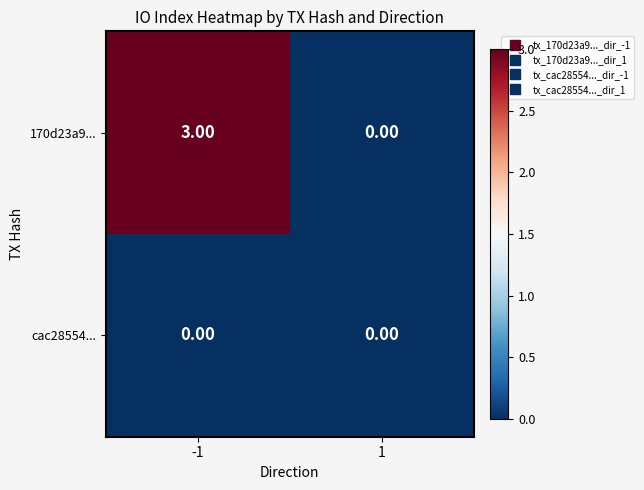

Is the value of 170d23a9... at -1 greater than the value of cac28554... at 1?

Yes